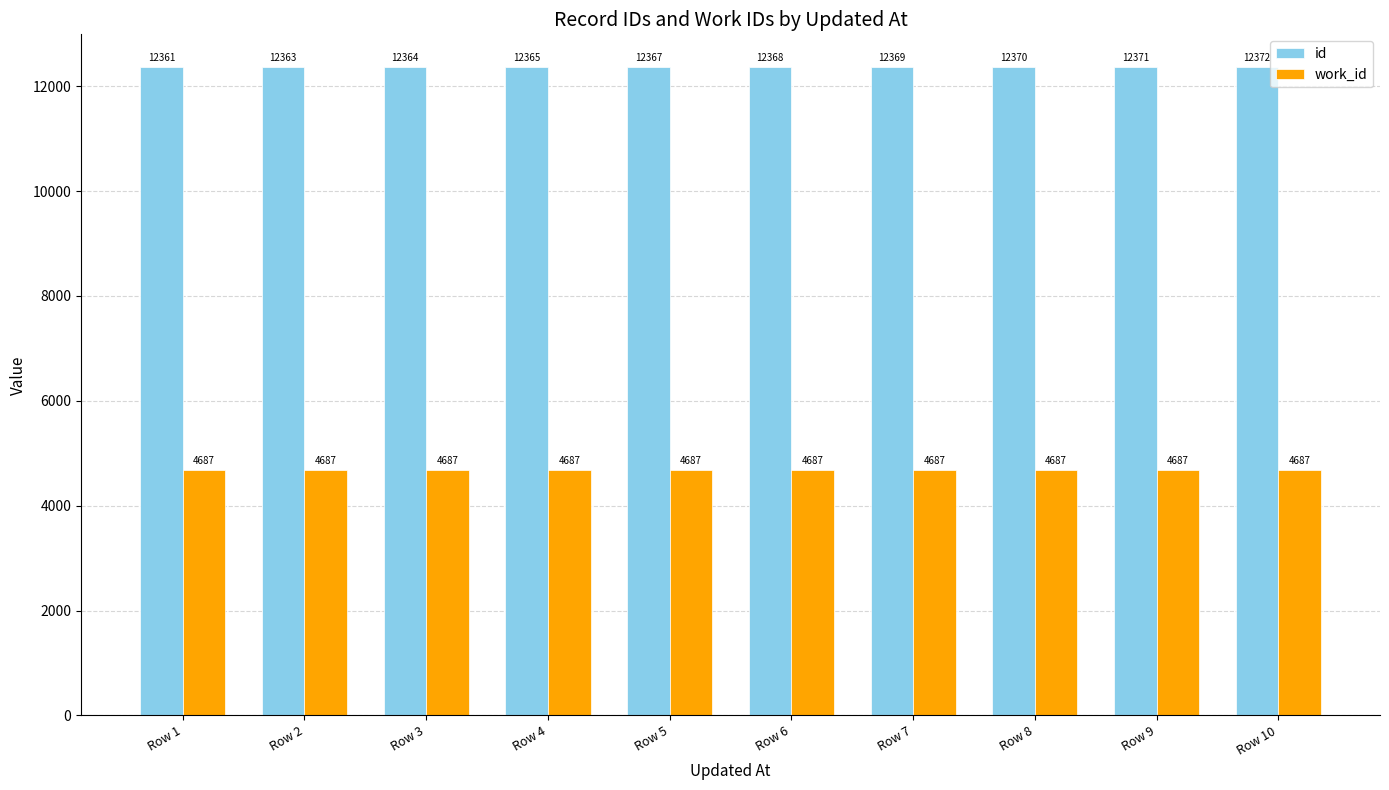

Which series has the largest total across all categories?

id